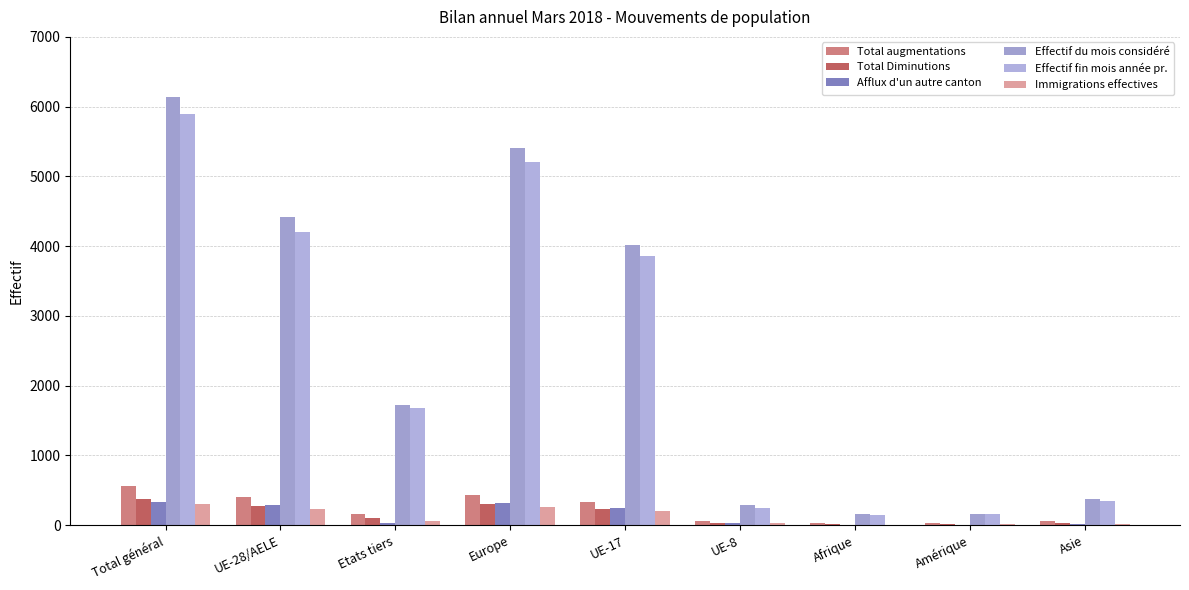

Reading left to right, what are all the values shown in this chart?

Total augmentations: Total général=558	UE-28/AELE=398	Etats tiers=160	Europe=438	UE-17=331	UE-8=54	Afrique=29	Amérique=26	Asie=59
Total Diminutions: Total général=375	UE-28/AELE=270	Etats tiers=105	Europe=305	UE-17=238	UE-8=25	Afrique=16	Amérique=17	Asie=33
Afflux d'un autre canton: Total général=328	UE-28/AELE=293	Etats tiers=35	Europe=312	UE-17=251	UE-8=35	Afrique=3	Amérique=2	Asie=11
Effectif du mois considéré: Total général=6132	UE-28/AELE=4414	Etats tiers=1718	Europe=5410	UE-17=4015	UE-8=293	Afrique=155	Amérique=160	Asie=382
Effectif fin mois année pr.: Total général=5891	UE-28/AELE=4207	Etats tiers=1684	Europe=5203	UE-17=3860	UE-8=250	Afrique=153	Amérique=158	Asie=351
Immigrations effectives: Total général=300	UE-28/AELE=238	Etats tiers=62	Europe=260	UE-17=202	UE-8=28	Afrique=5	Amérique=15	Asie=20